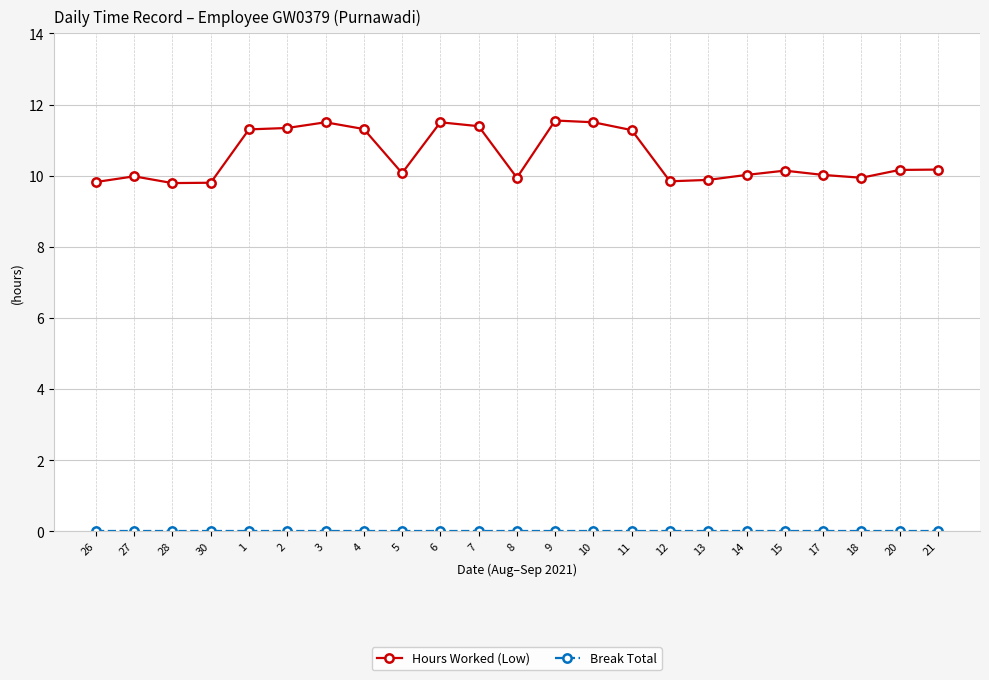

What is the difference between the highest and lowest values at 4?

11.3